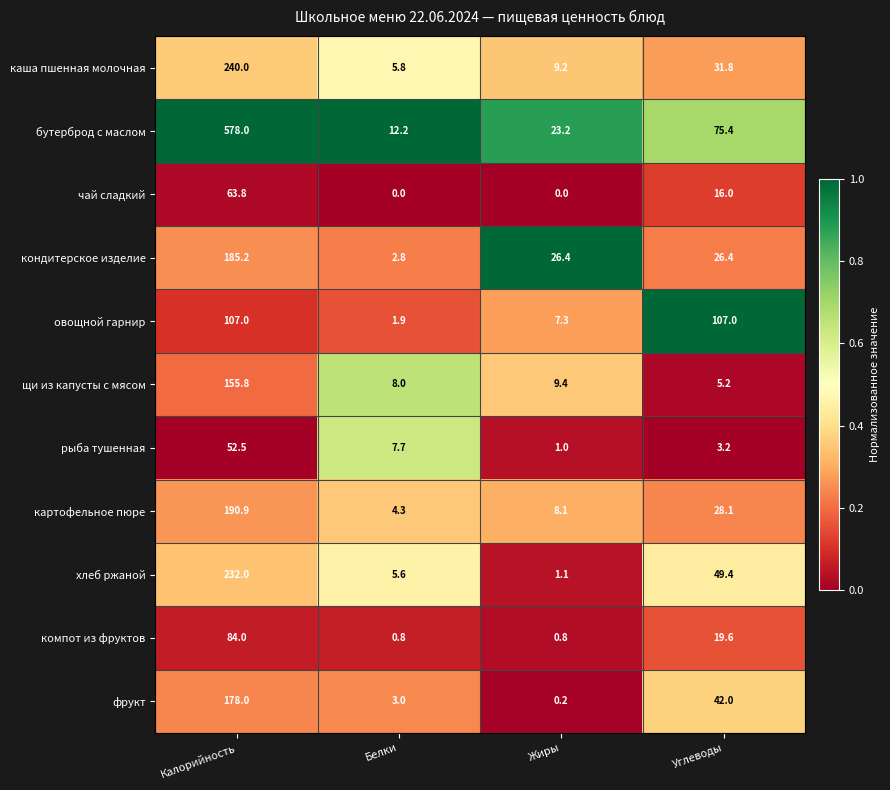

Between Калорийность and Жиры, which series saw the biggest shift?

бутерброд с маслом